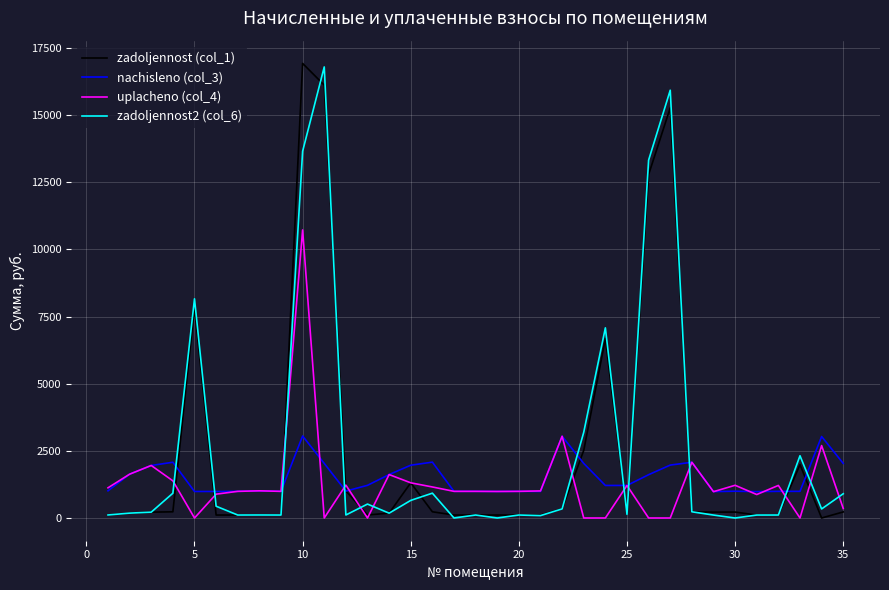

True or false: zadoljennost2 (col_6) and uplacheno (col_4) intersect in this chart.

True